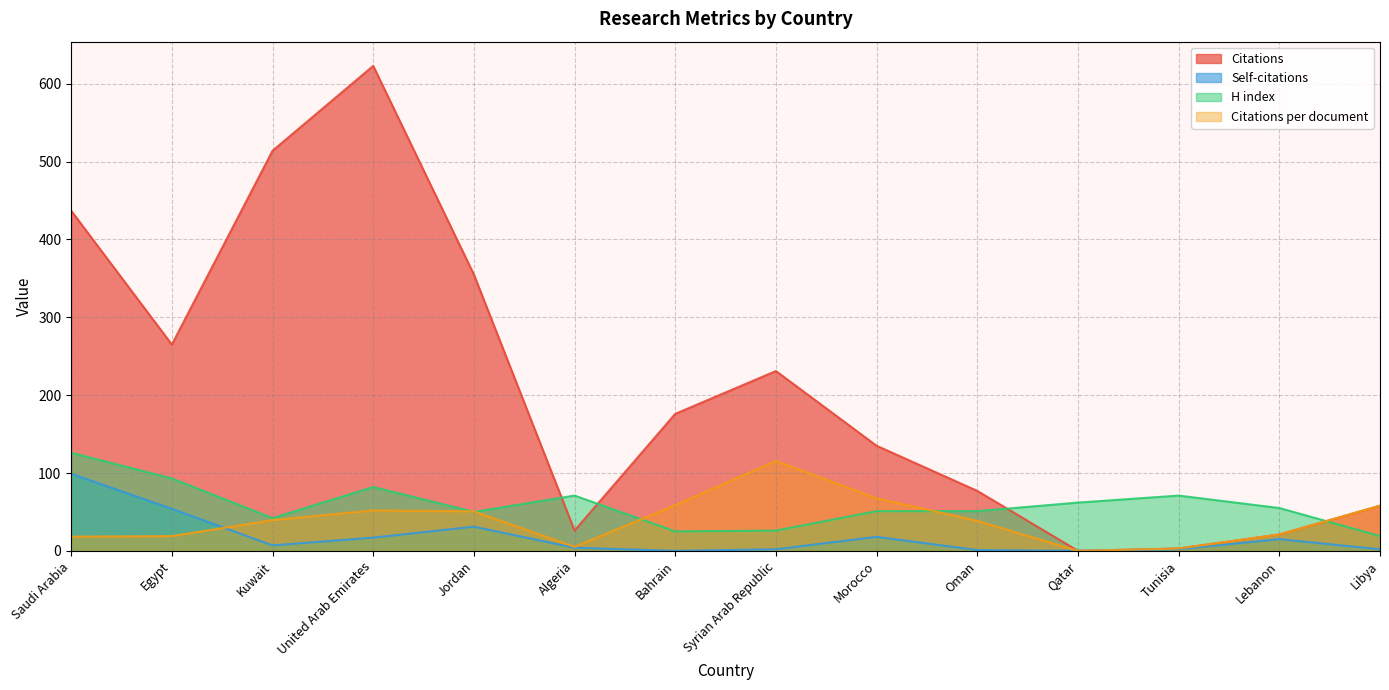

True or false: H index has more than 1 interior local peaks.

True